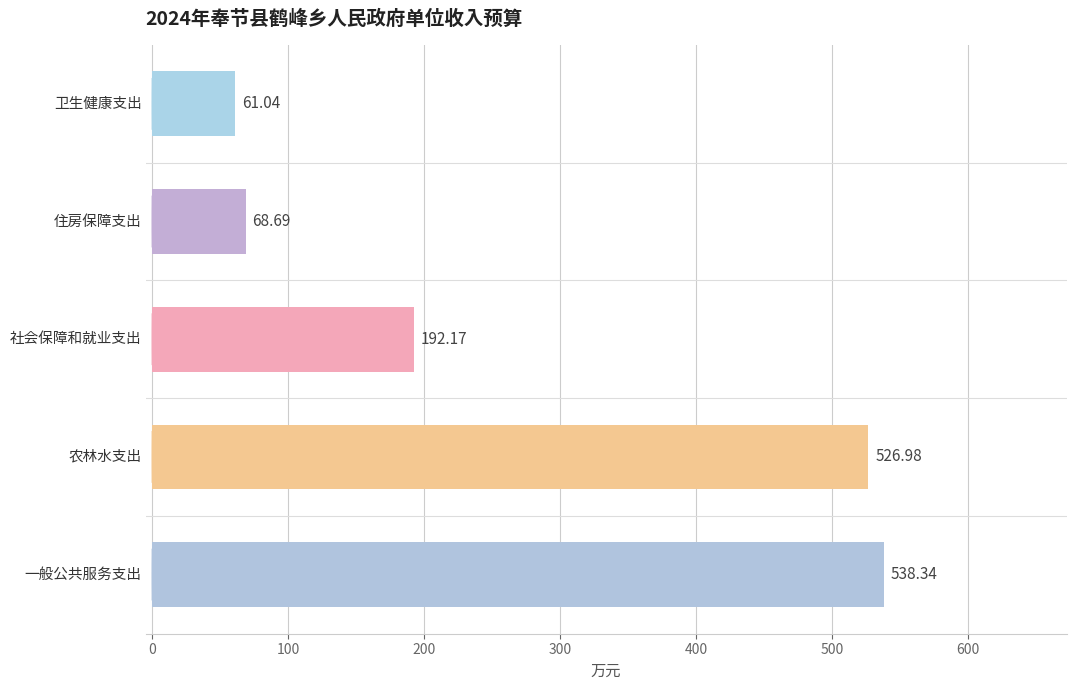

Are the bars horizontal?

Yes